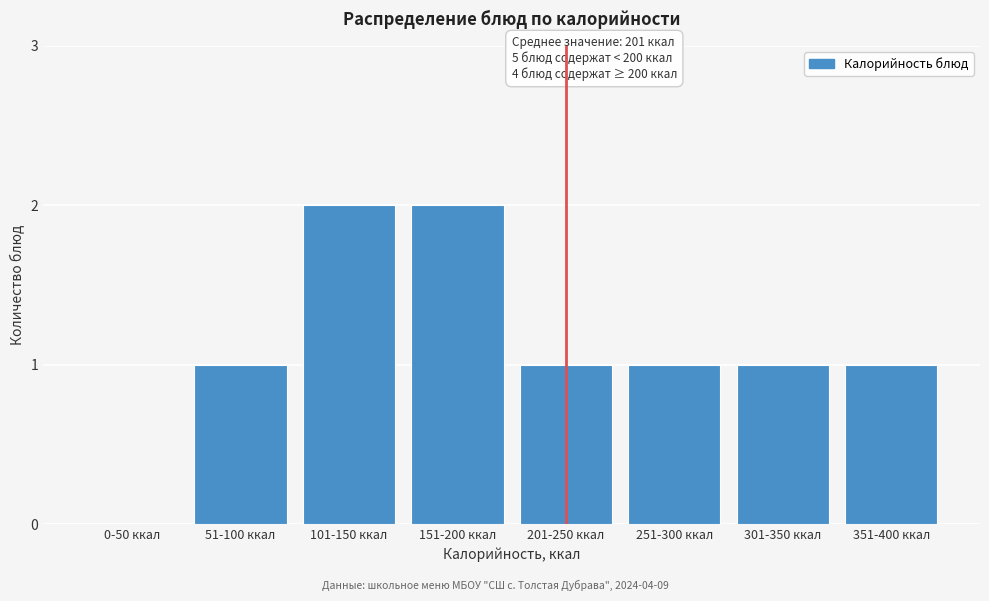

Reading left to right, transcribe all the data shown in this chart.

0-50 ккал=0	51-100 ккал=1	101-150 ккал=2	151-200 ккал=2	201-250 ккал=1	251-300 ккал=1	301-350 ккал=1	351-400 ккал=1